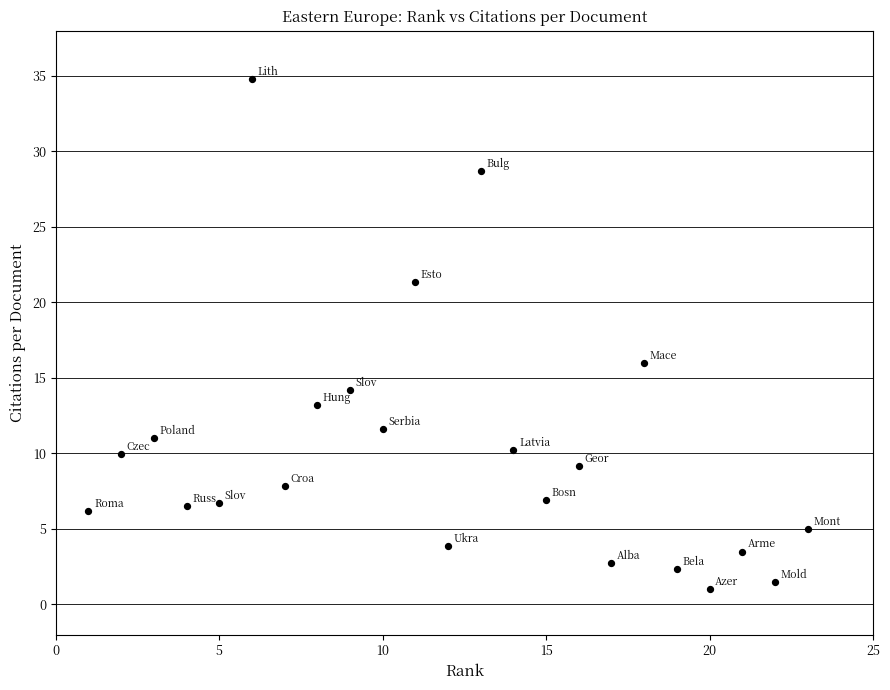

What Y value in the scatter plot is closest to 17?

16.0